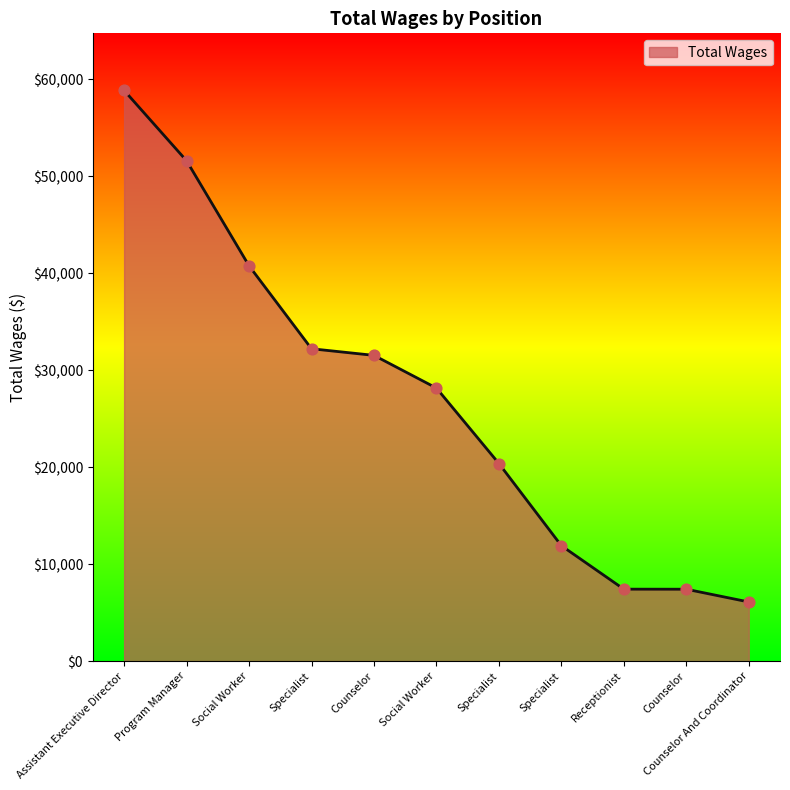

Between Specialist and Counselor, which is larger?

Counselor